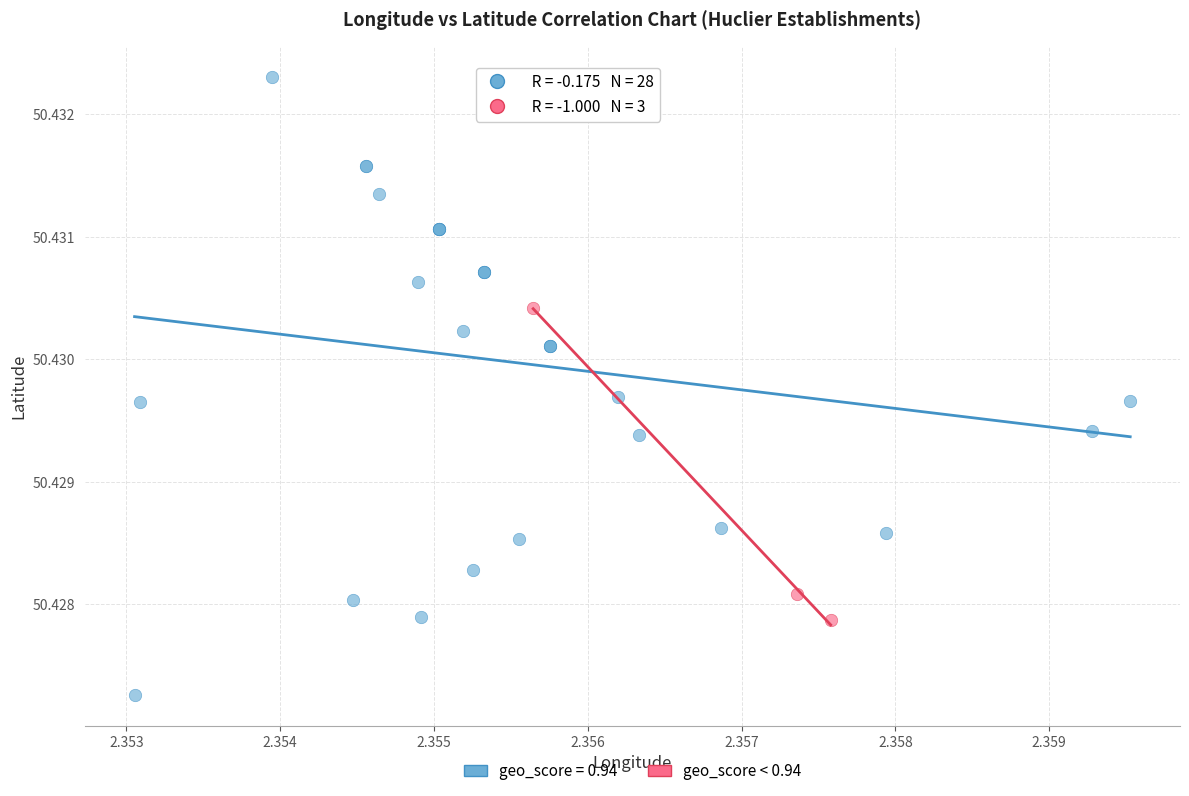

Which series has the widest spread of Y values?

geo_score = 0.94